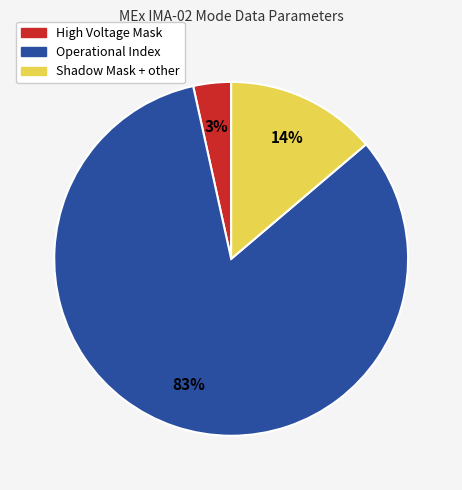

Is the sum of Operational Index and Shadow Mask + other greater than half?

Yes